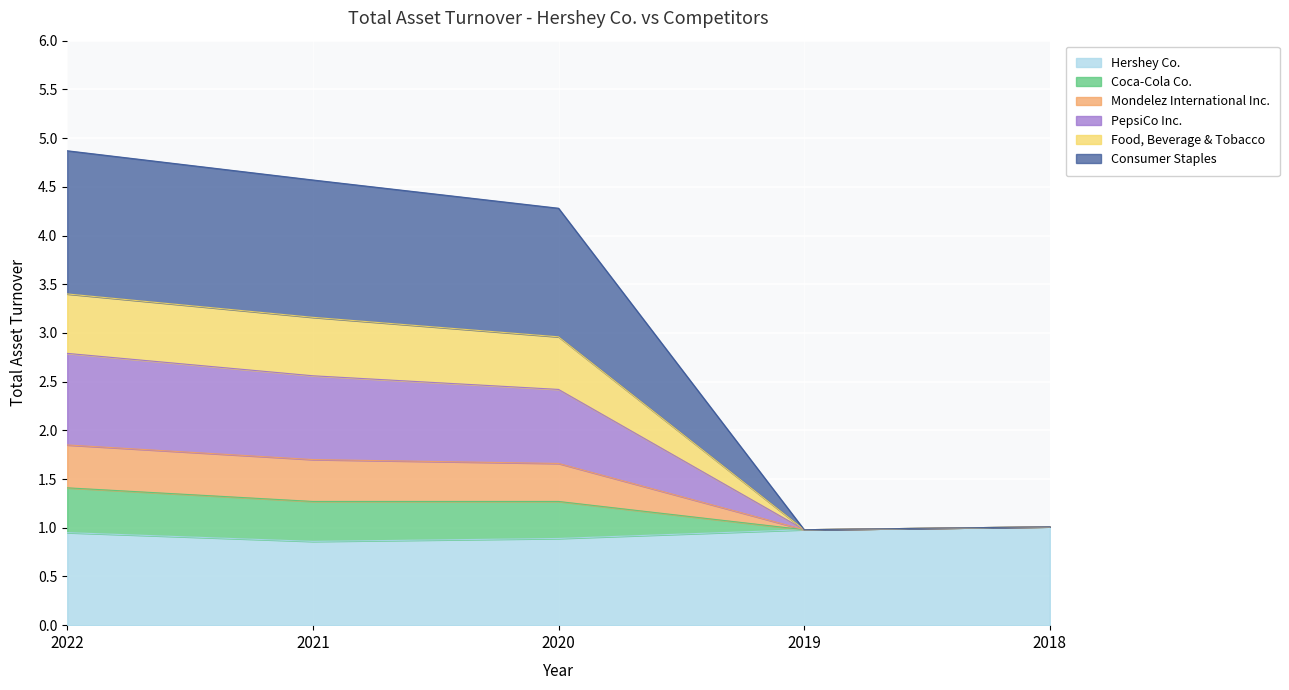

What is the maximum value for Hershey Co.?

1.0